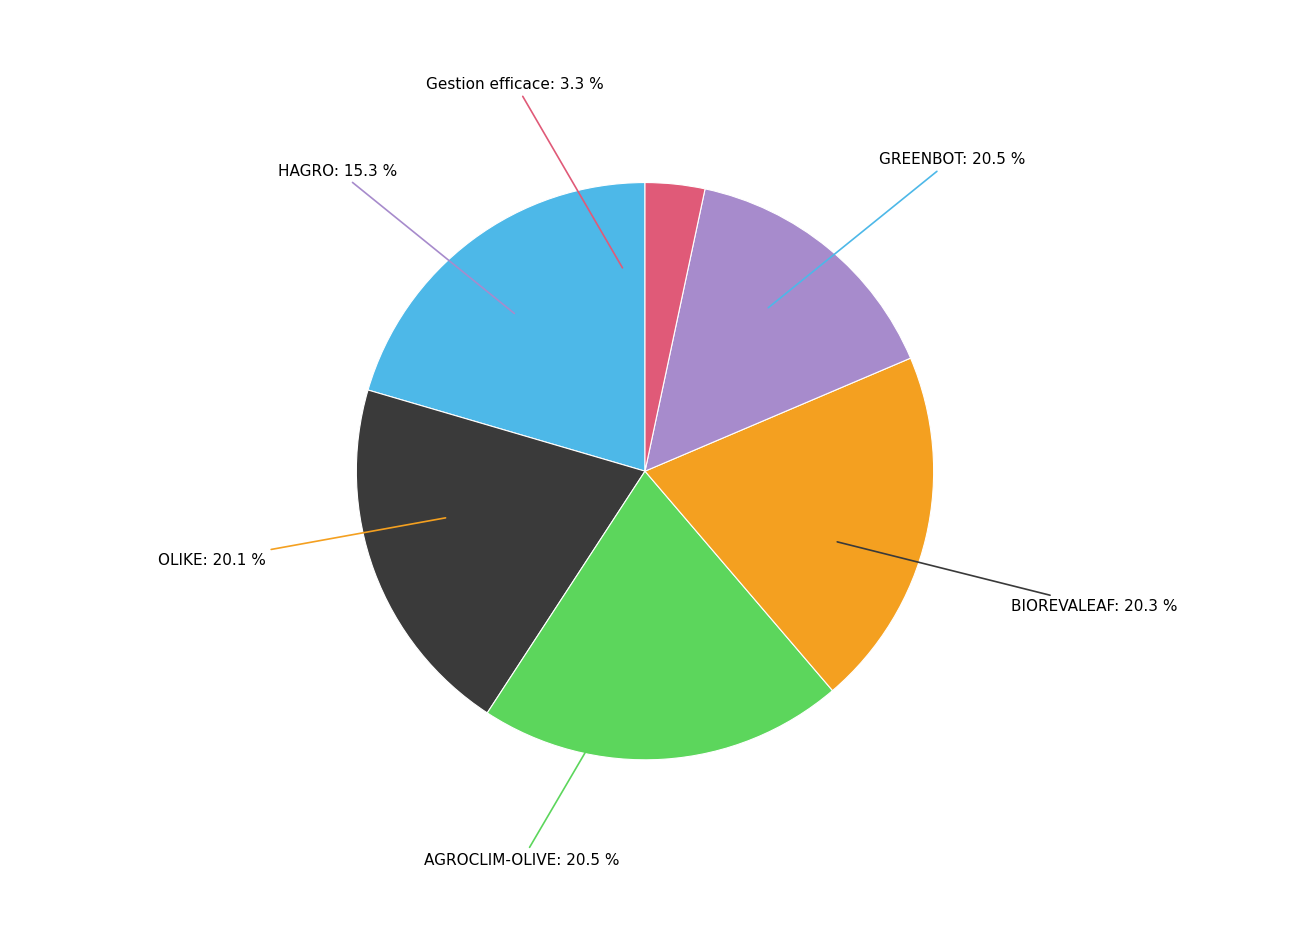

Is there any slice that represents more than half of the pie?

No